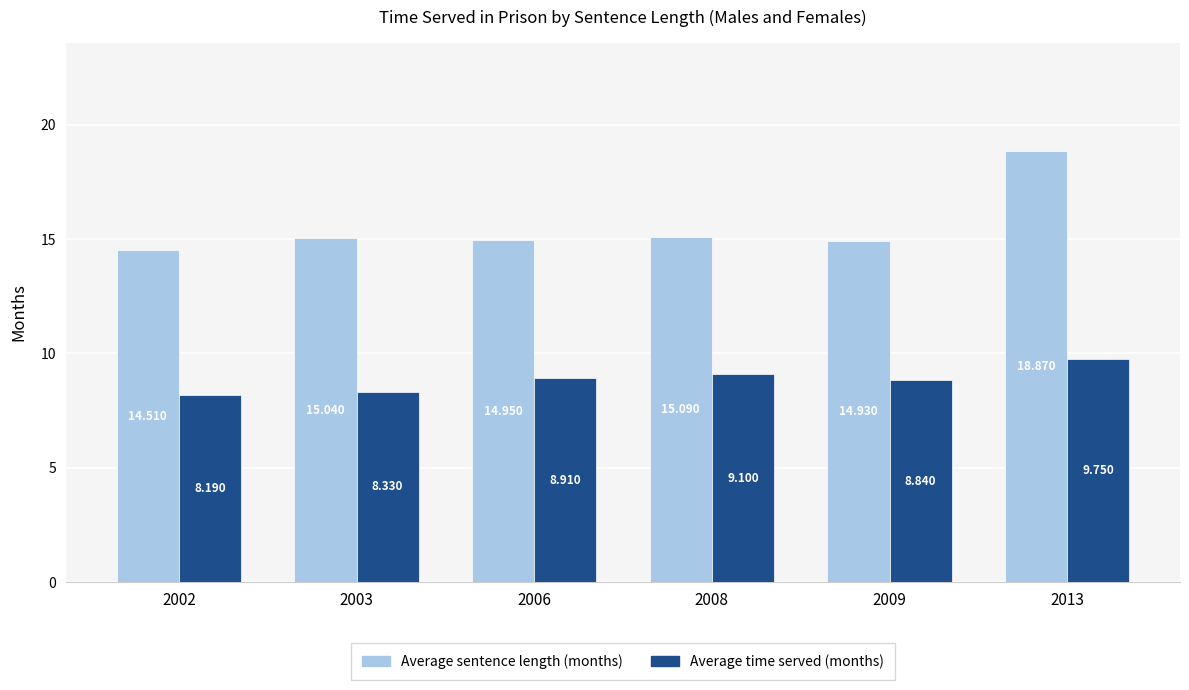

At which label does Average time served (months) reach its peak?

2013